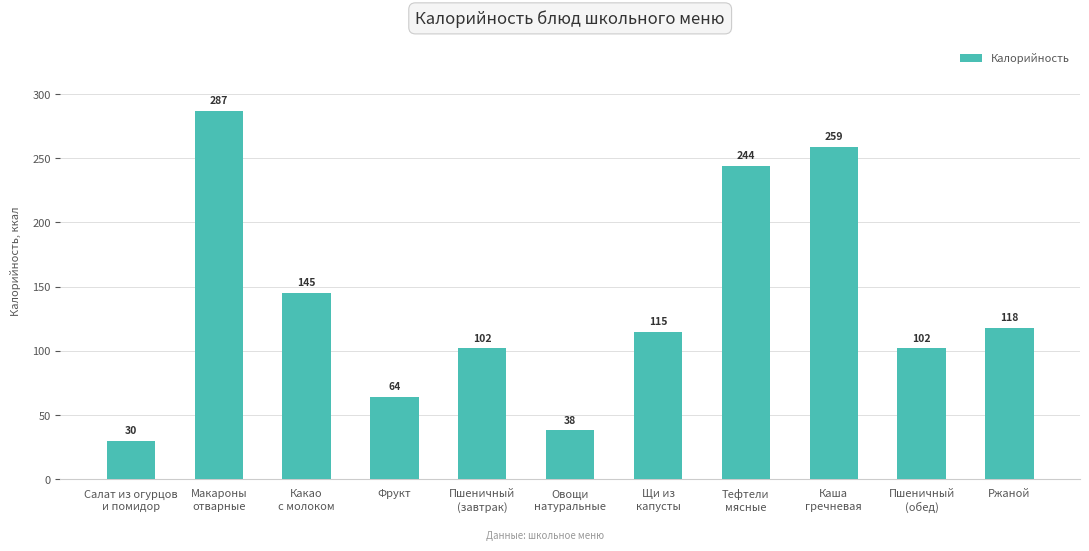

How many bars are there in total?

11